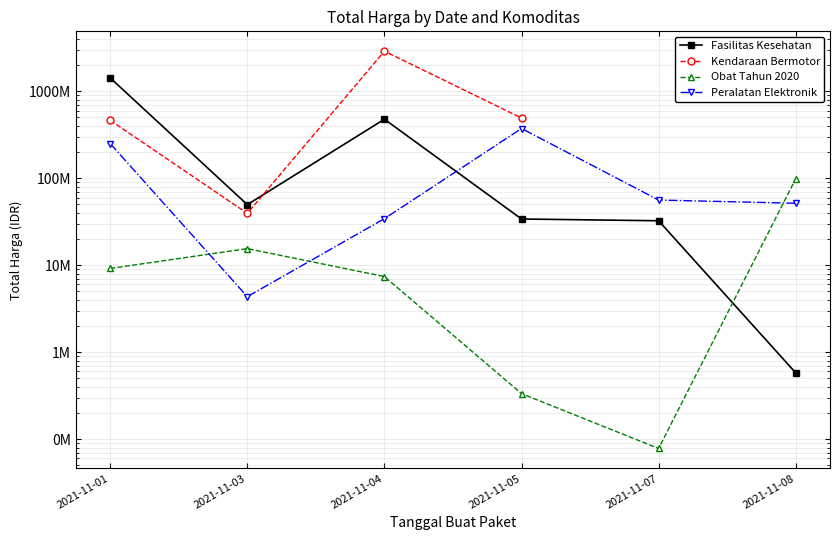

Is it true that Obat Tahun 2020 equals 9180000.0 at 2021-11-01?

True